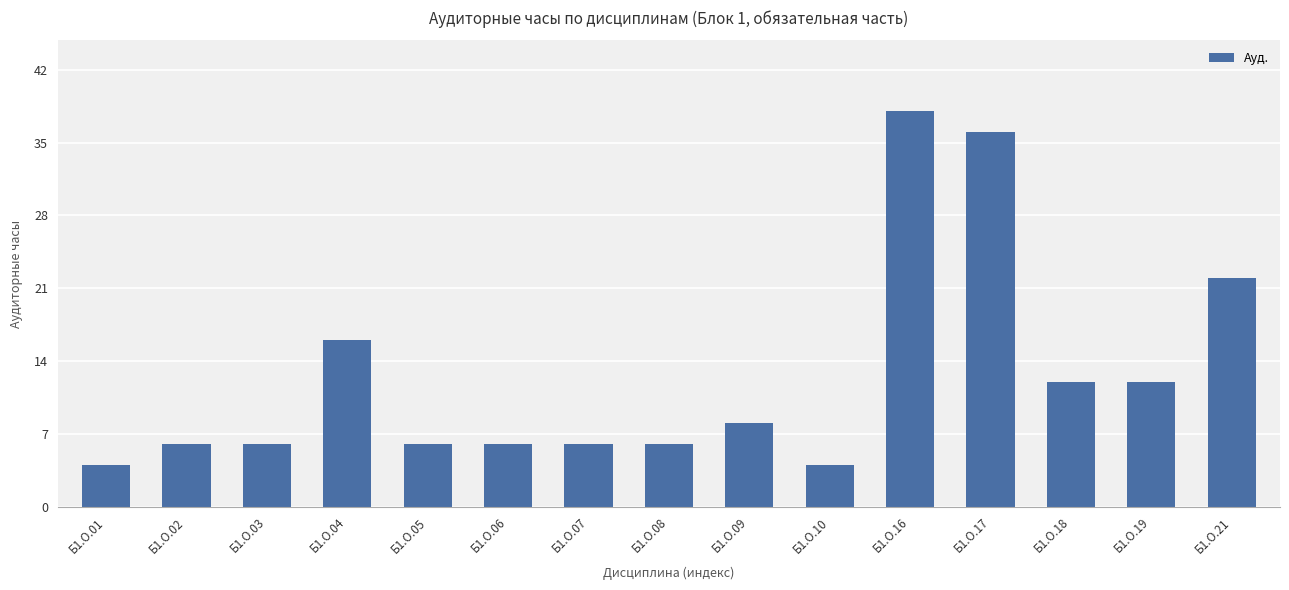

What is the smallest value displayed?

4